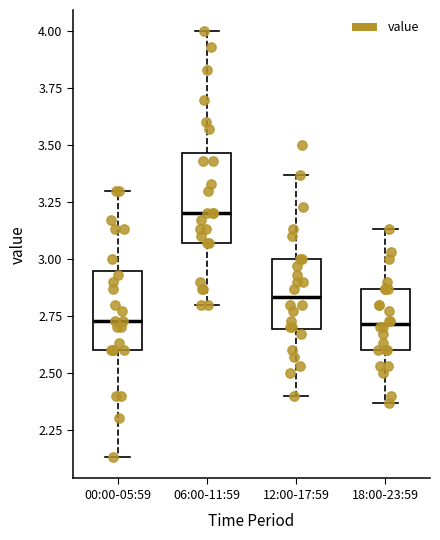

Reading left to right, transcribe this box plot: for each box, give where its median line is, the range the box spans, and where its two whiskers end, as read against the y-axis. The values are not printed on the chart, so give them approximately, as read against the axis.

00:00-05:59: median 2.75, box 2.60 to 2.95, whiskers 2.15 to 3.30
06:00-11:59: median 3.20, box 3.05 to 3.45, whiskers 2.80 to 4.00
12:00-17:59: median 2.85, box 2.70 to 3.00, whiskers 2.40 to 3.35
18:00-23:59: median 2.70, box 2.60 to 2.85, whiskers 2.35 to 3.15